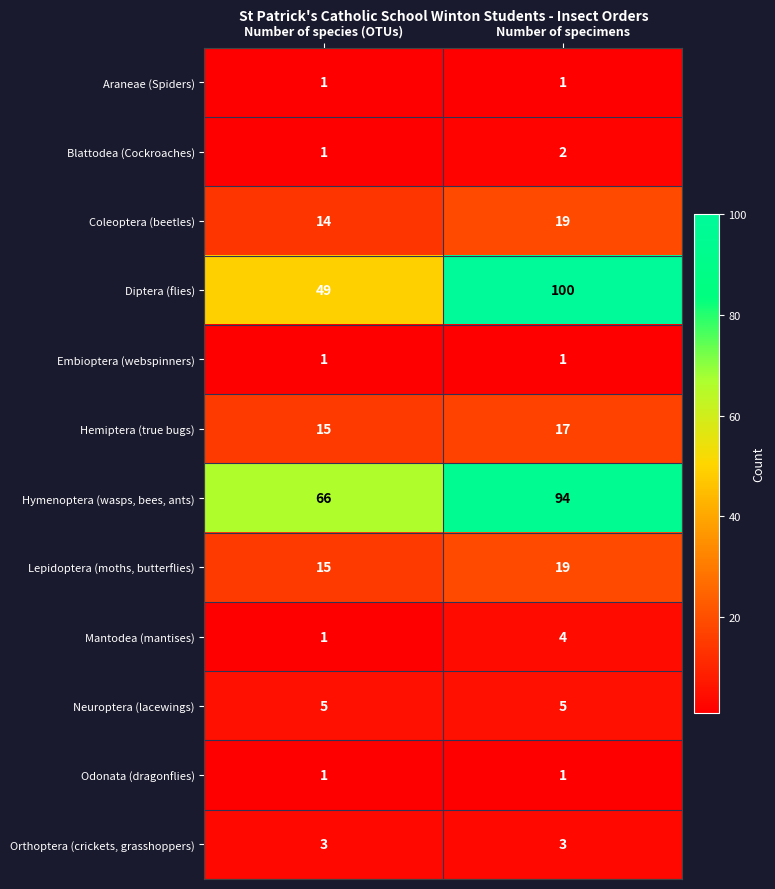

What is the total value across all series at Number of specimens?

266